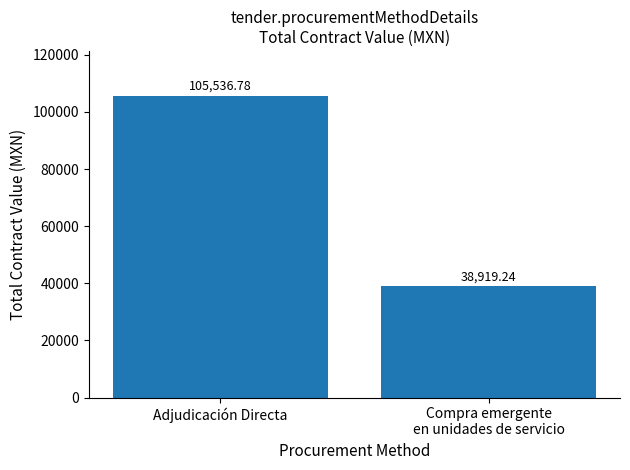

How many data points are less than 105536?

1